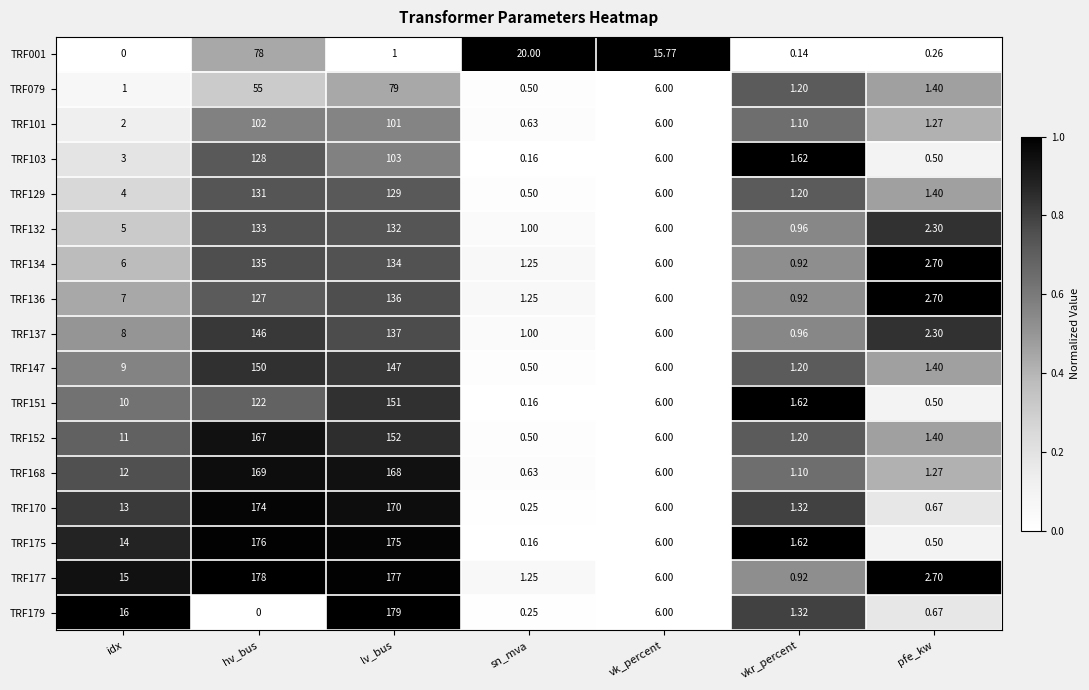

How many categories are shown in the chart?

7